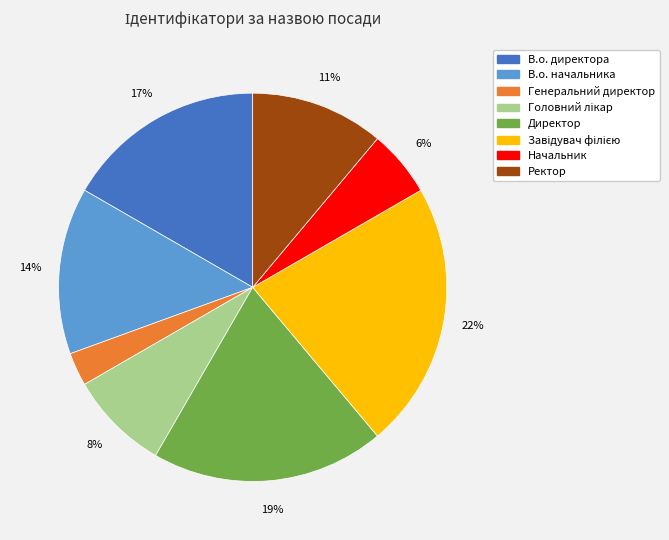

Does any single category account for the majority?

No